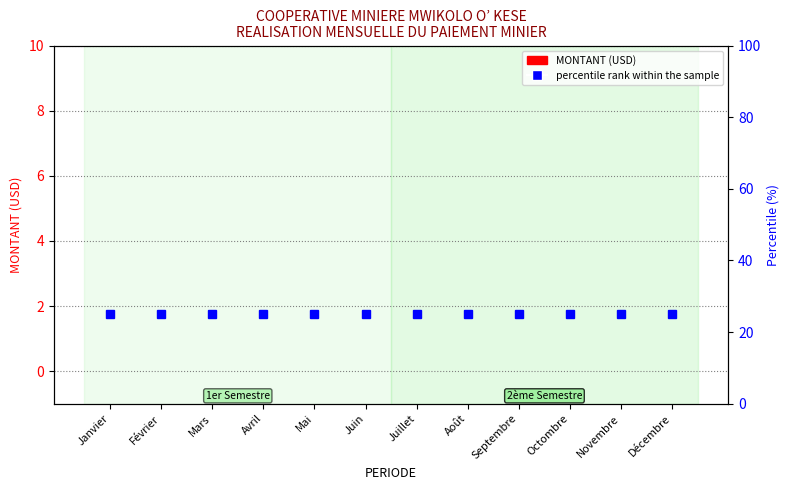

What are all the series names shown in the legend?

MONTANT (USD), percentile rank within the sample